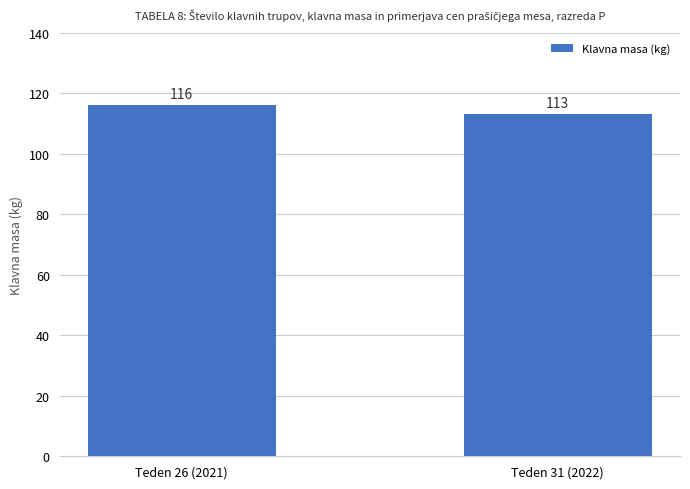

List the labels in order of value, largest first.

Teden 26 (2021), Teden 31 (2022)